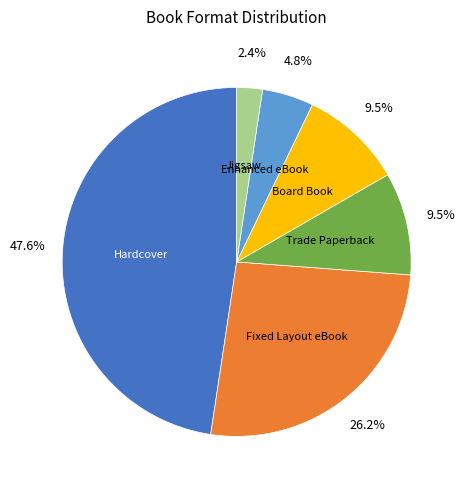

Does Hardcover represent more than half of the total?

No